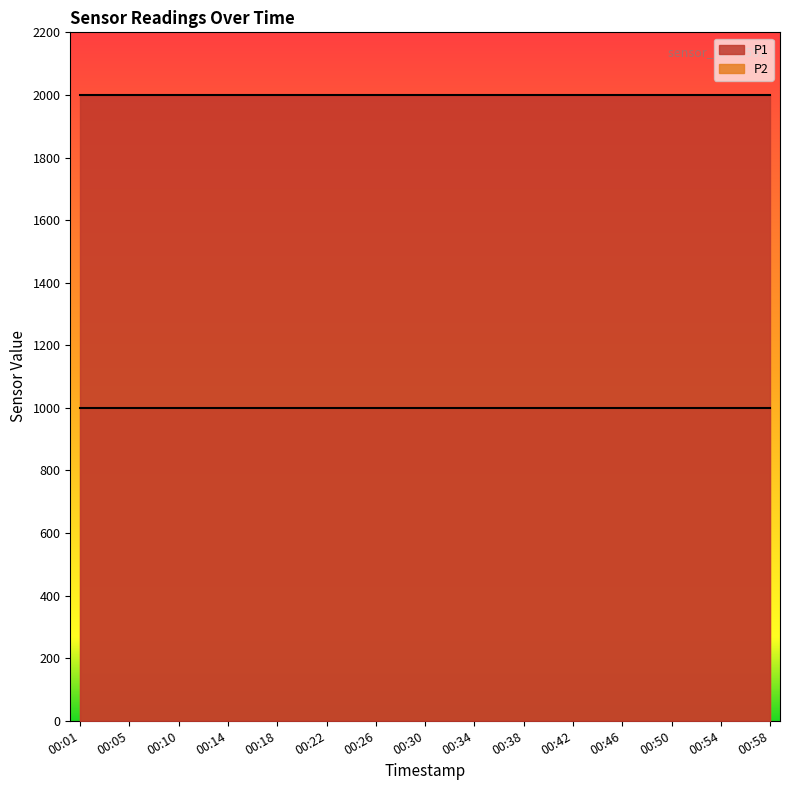

True or false: P1 and P2 cross at least once.

False